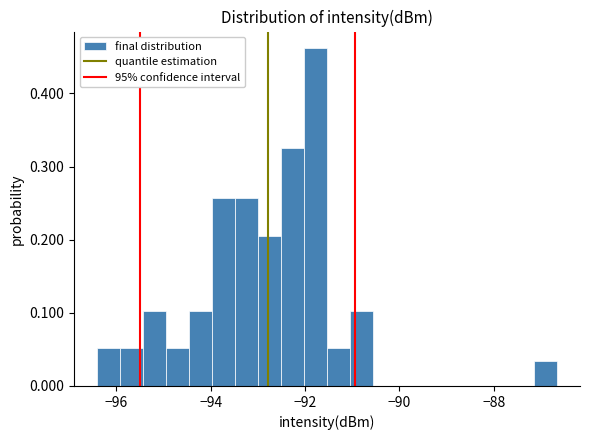

Around what value on the x-axis is the tallest bar? Give the approximate position of its centre, as read against the axis.

-91.8